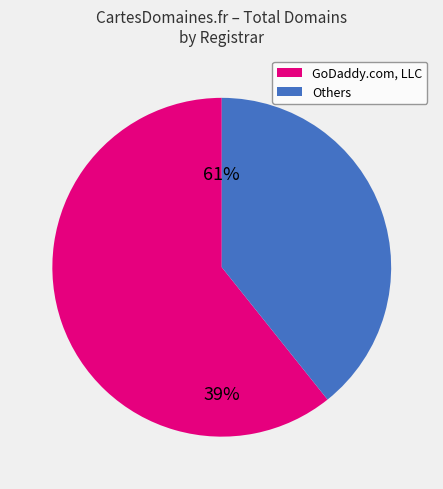

Is there a majority slice in this chart?

Yes